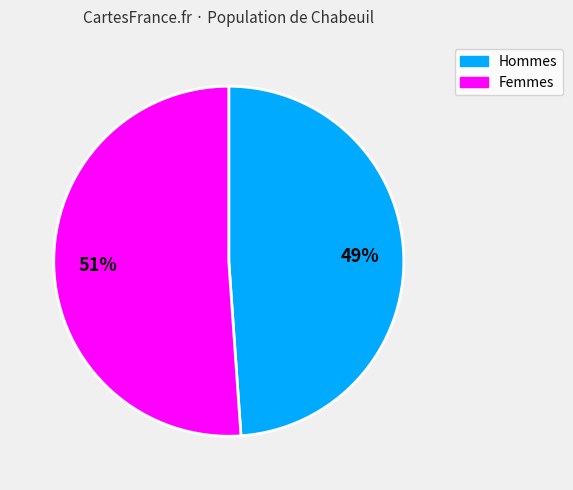

Is there a majority slice in this chart?

Yes